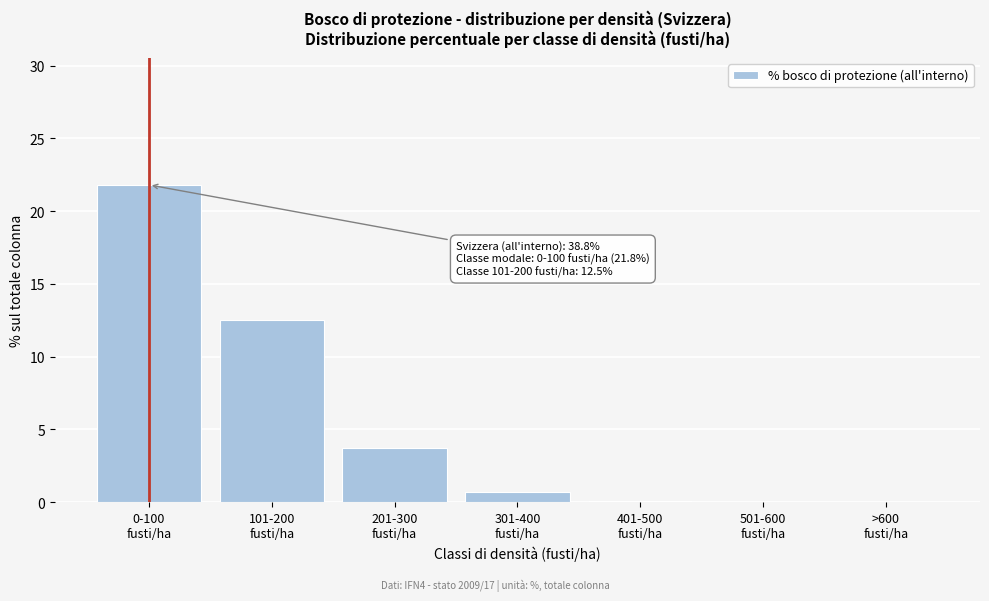

What is the greatest value displayed?

21.8